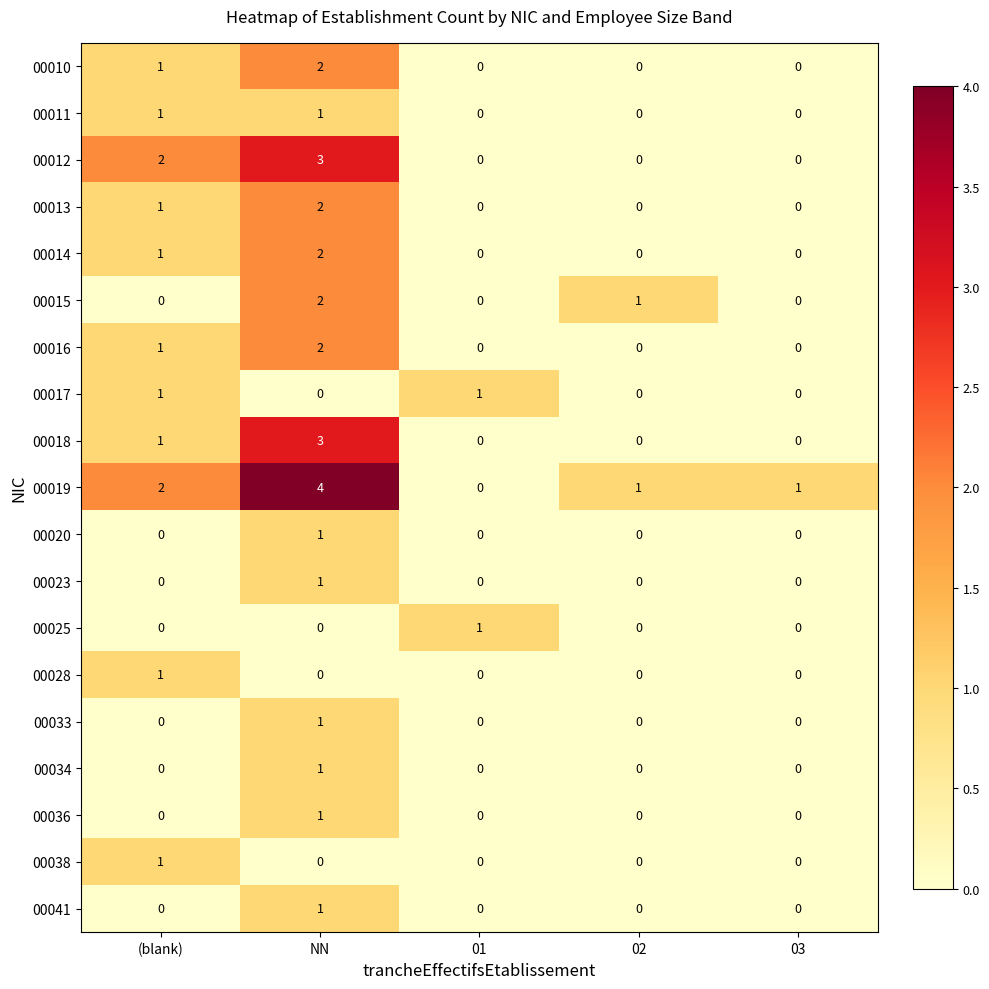

The value of 00036 at 03 is 0. True or false?

True